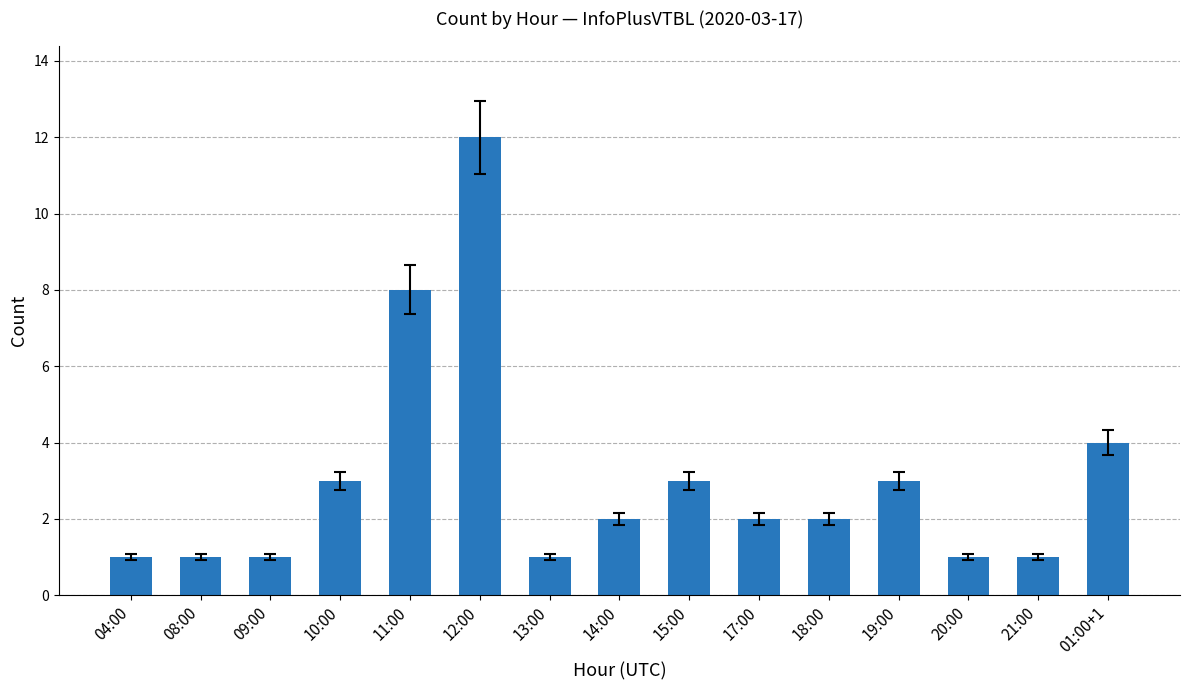

Does the chart contain any negative values?

No